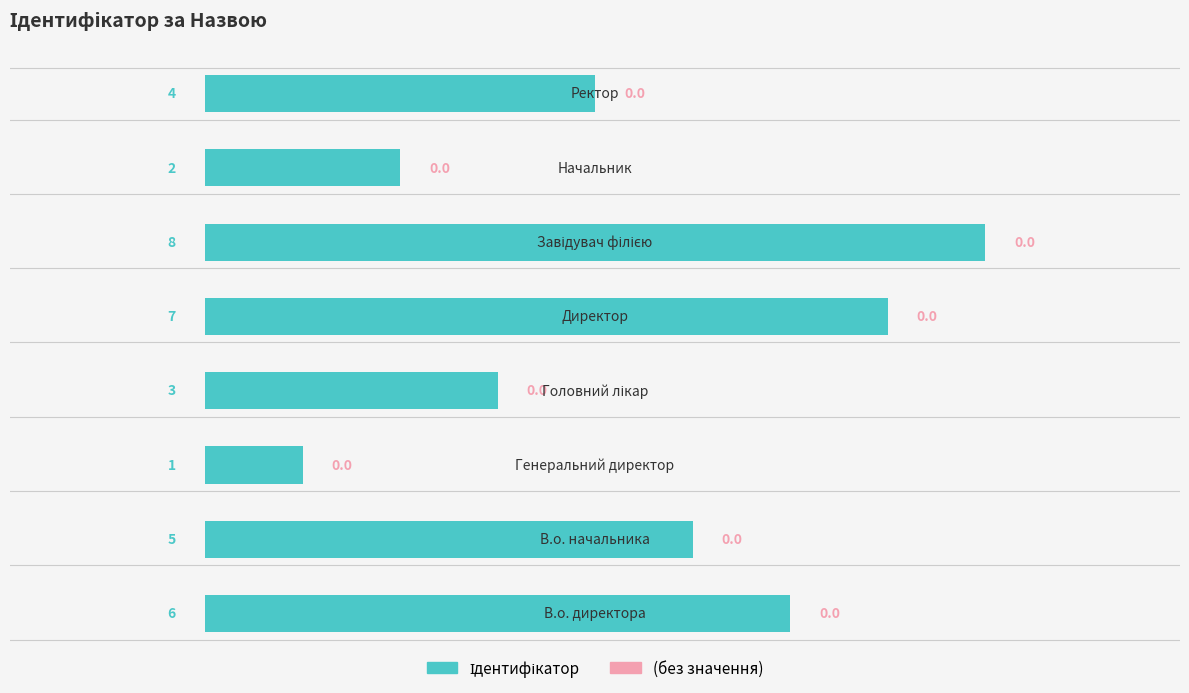

Reading top to bottom, extract all data points from this chart.

4	2	8	7	3	1	5	6